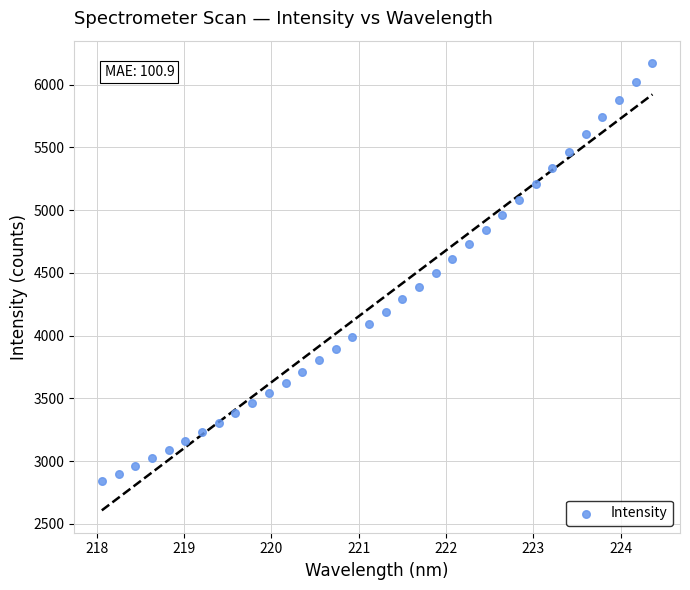

What is the range of Y values (max minus min)?

3333.7